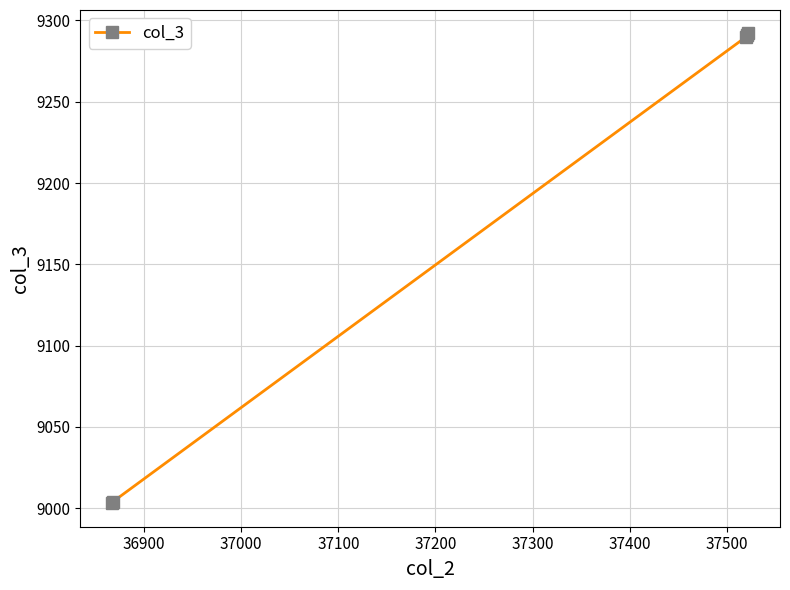

What is the difference between the maximum and minimum values?

289